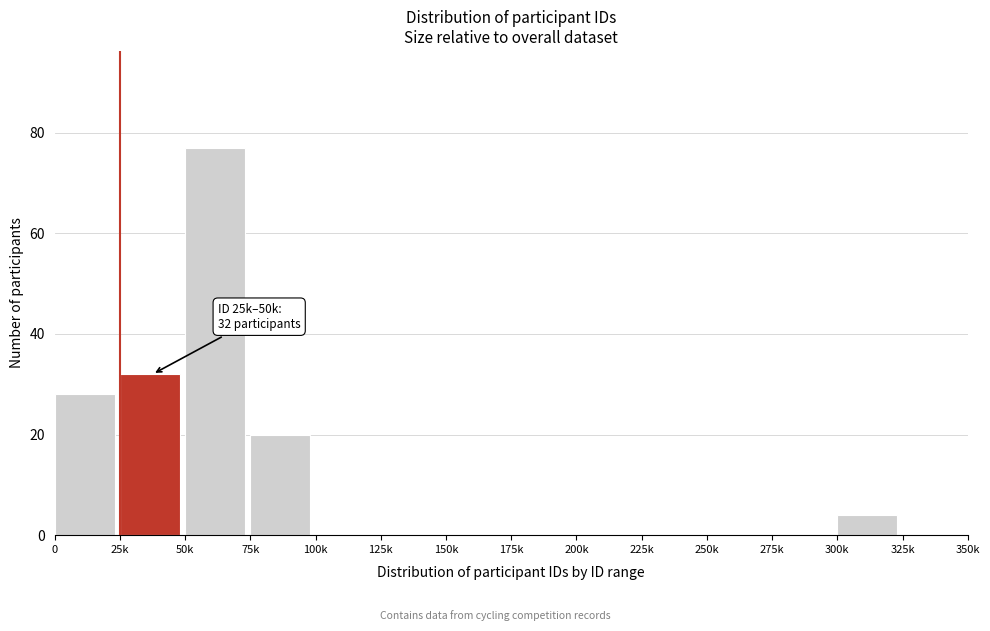

Reading right to left, extract all data points from this chart.

325k=0	300k=4	275k=0	250k=0	225k=0	200k=0	175k=0	150k=0	125k=0	100k=0	75k=20	50k=77	25k=32	0=28